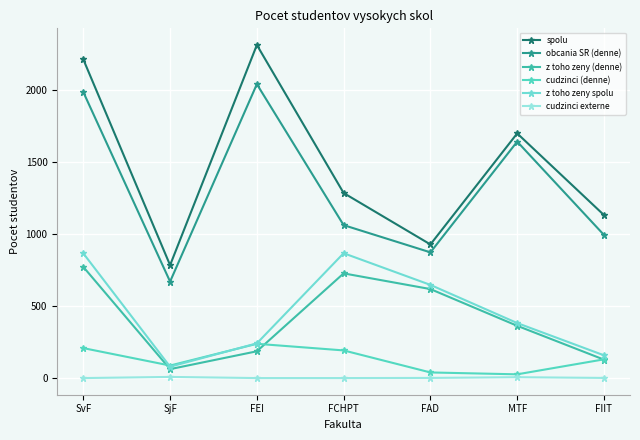

What is the difference between the highest and lowest values at MTF?

1693